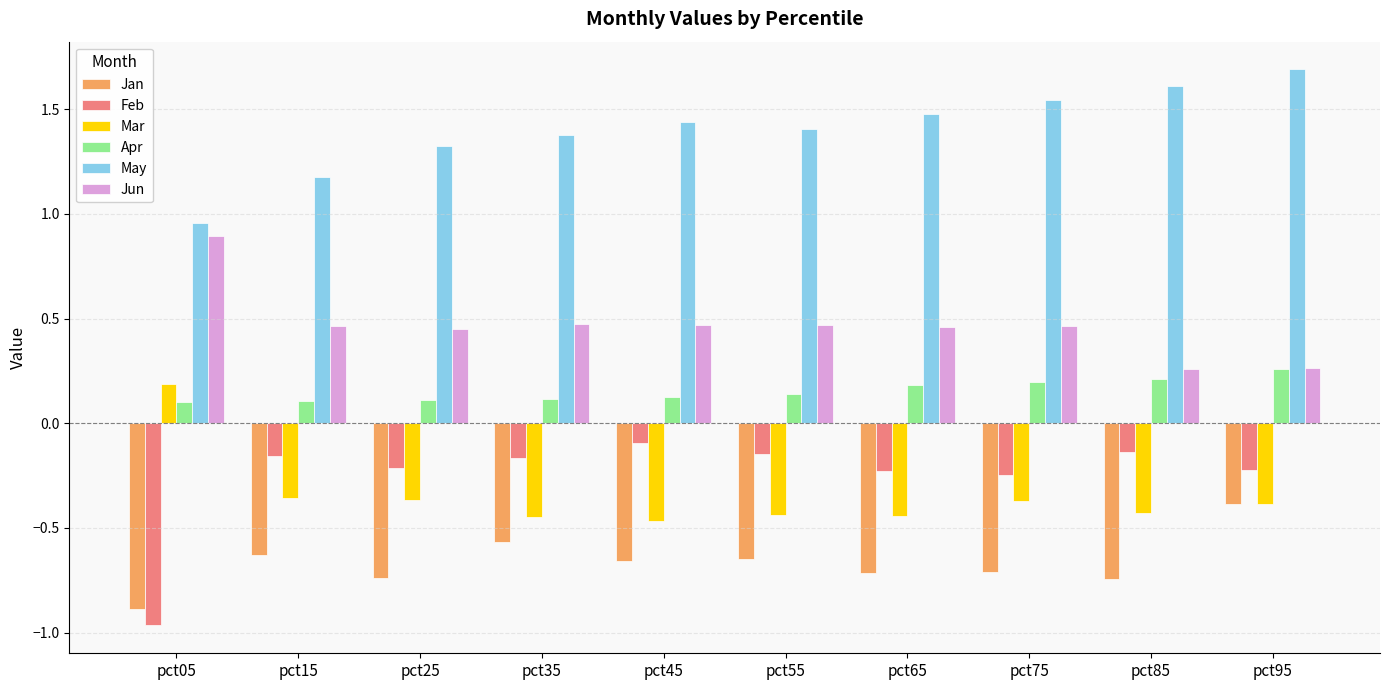

Which label corresponds to the smallest value in the chart?

pct05